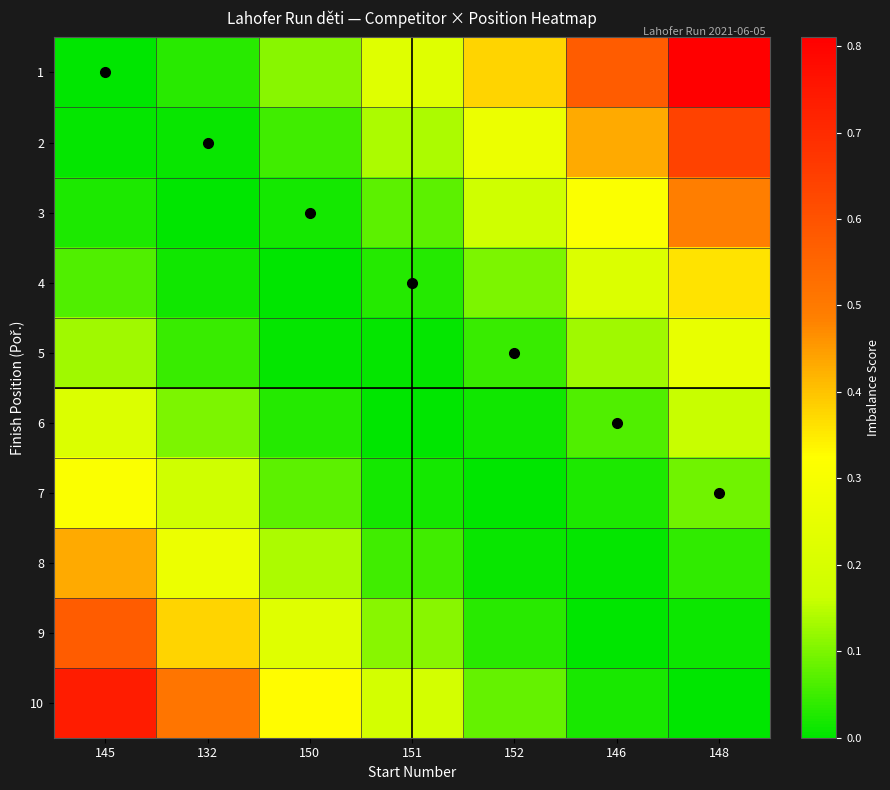

What is the total value across all series at 148?

2.9